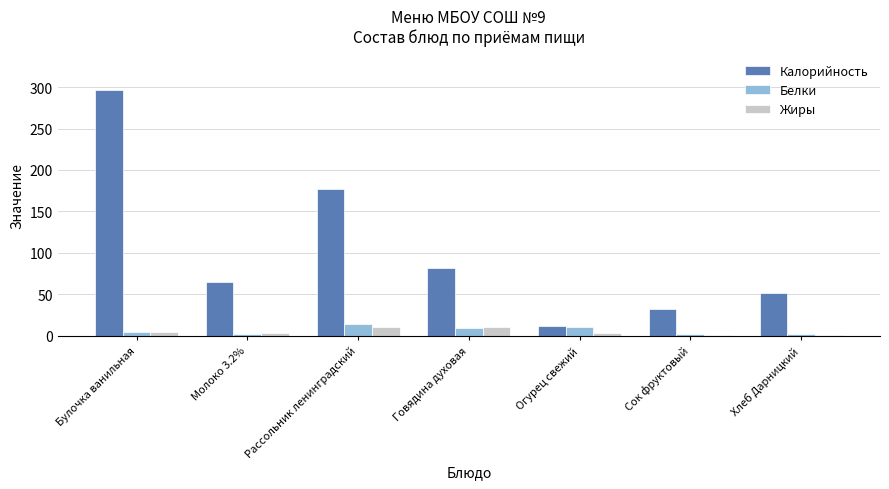

The value of Белки at Огурец свежий is 11.0. True or false?

True